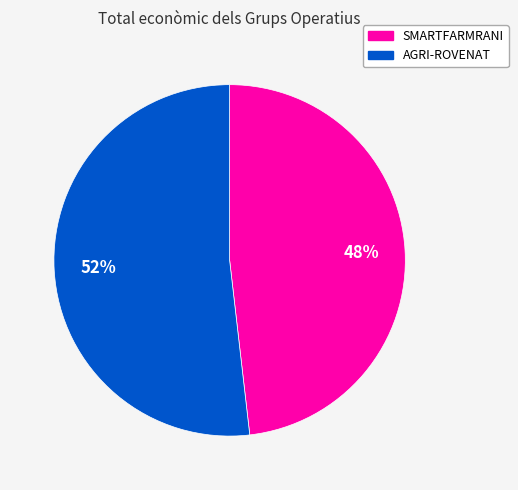

What percentage is the SMARTFARMRANI slice, to the nearest percent?

48%